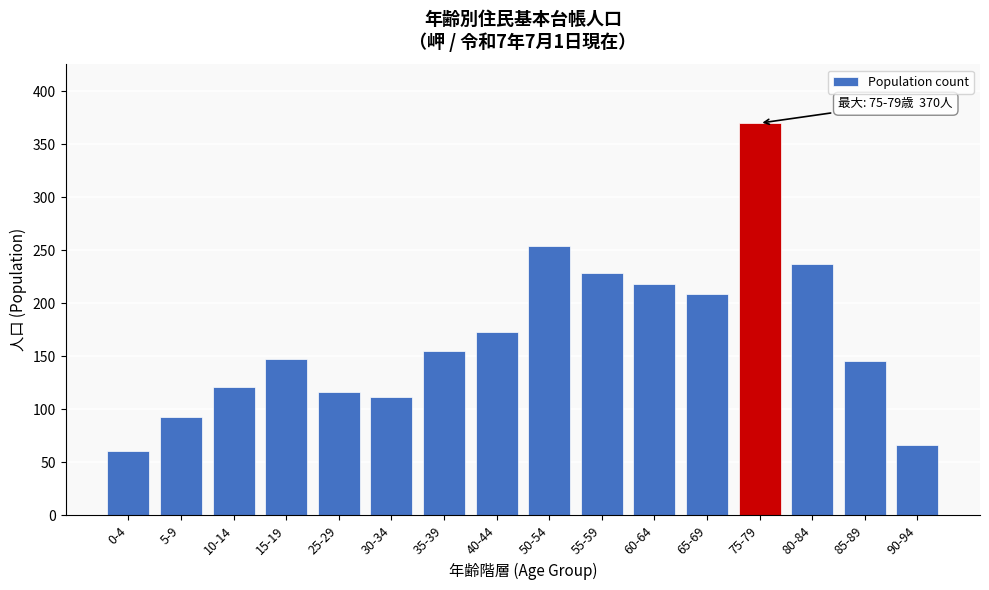

Reading left to right, transcribe all the data shown in this chart.

61	93	121	148	116	112	155	173	254	229	218	209	370	237	146	66